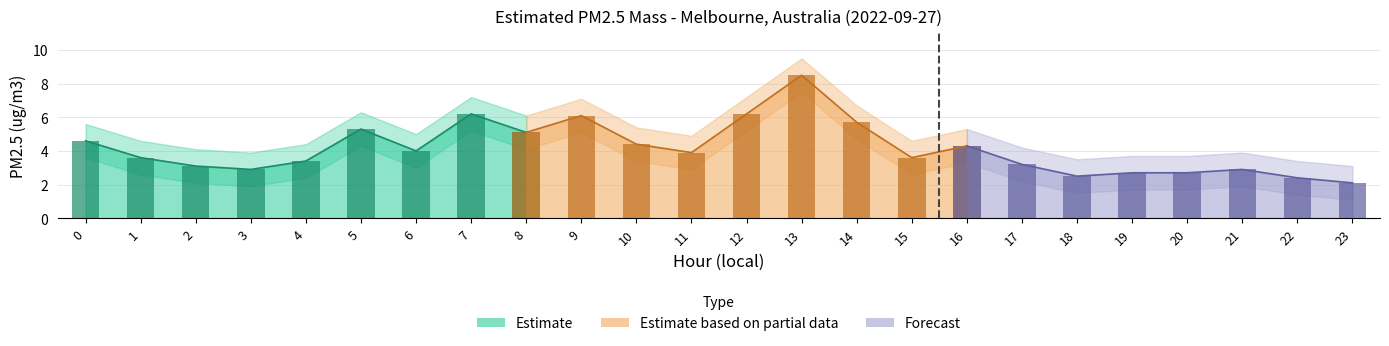

The lower_bound series shows 2.6 at 18. True or false?

False